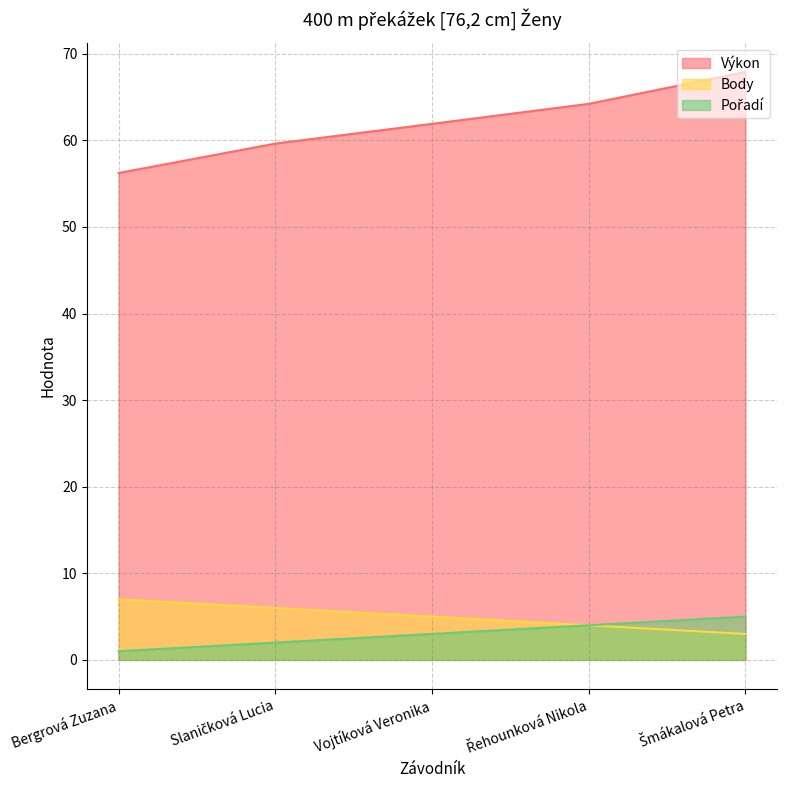

True or false: Pořadí has more than 0 interior local peaks.

False